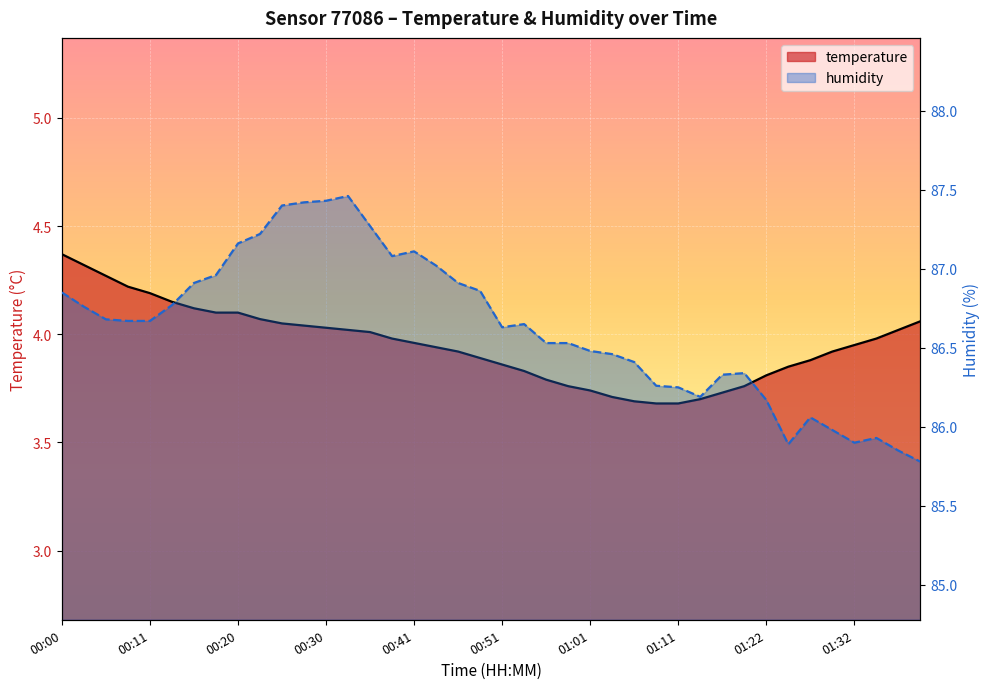

Reading left to right, transcribe all the data shown in this chart.

temperature: 00:00=4.4	00:03=4.3	00:05=4.3	00:08=4.2	00:11=4.2	00:13=4.2	00:15=4.1	00:18=4.1	00:20=4.1	00:23=4.1	00:25=4.0	00:28=4.0	00:30=4.0	00:33=4.0	00:35=4.0	00:38=4.0	00:41=4.0	00:43=3.9	00:46=3.9	00:49=3.9	00:51=3.9	00:53=3.8	00:56=3.8	00:58=3.8	01:01=3.7	01:03=3.7	01:06=3.7	01:08=3.7	01:11=3.7	01:14=3.7	01:16=3.7	01:19=3.8	01:22=3.8	01:24=3.9	01:27=3.9	01:29=3.9	01:32=4.0	01:34=4.0	01:37=4.0	01:40=4.1
humidity: 00:00=86.8	00:03=86.8	00:05=86.7	00:08=86.7	00:11=86.7	00:13=86.8	00:15=86.9	00:18=87.0	00:20=87.2	00:23=87.2	00:25=87.4	00:28=87.4	00:30=87.4	00:33=87.5	00:35=87.3	00:38=87.1	00:41=87.1	00:43=87.0	00:46=86.9	00:49=86.9	00:51=86.6	00:53=86.7	00:56=86.5	00:58=86.5	01:01=86.5	01:03=86.5	01:06=86.4	01:08=86.3	01:11=86.2	01:14=86.2	01:16=86.3	01:19=86.3	01:22=86.2	01:24=85.9	01:27=86.1	01:29=86.0	01:32=85.9	01:34=85.9	01:37=85.8	01:40=85.8